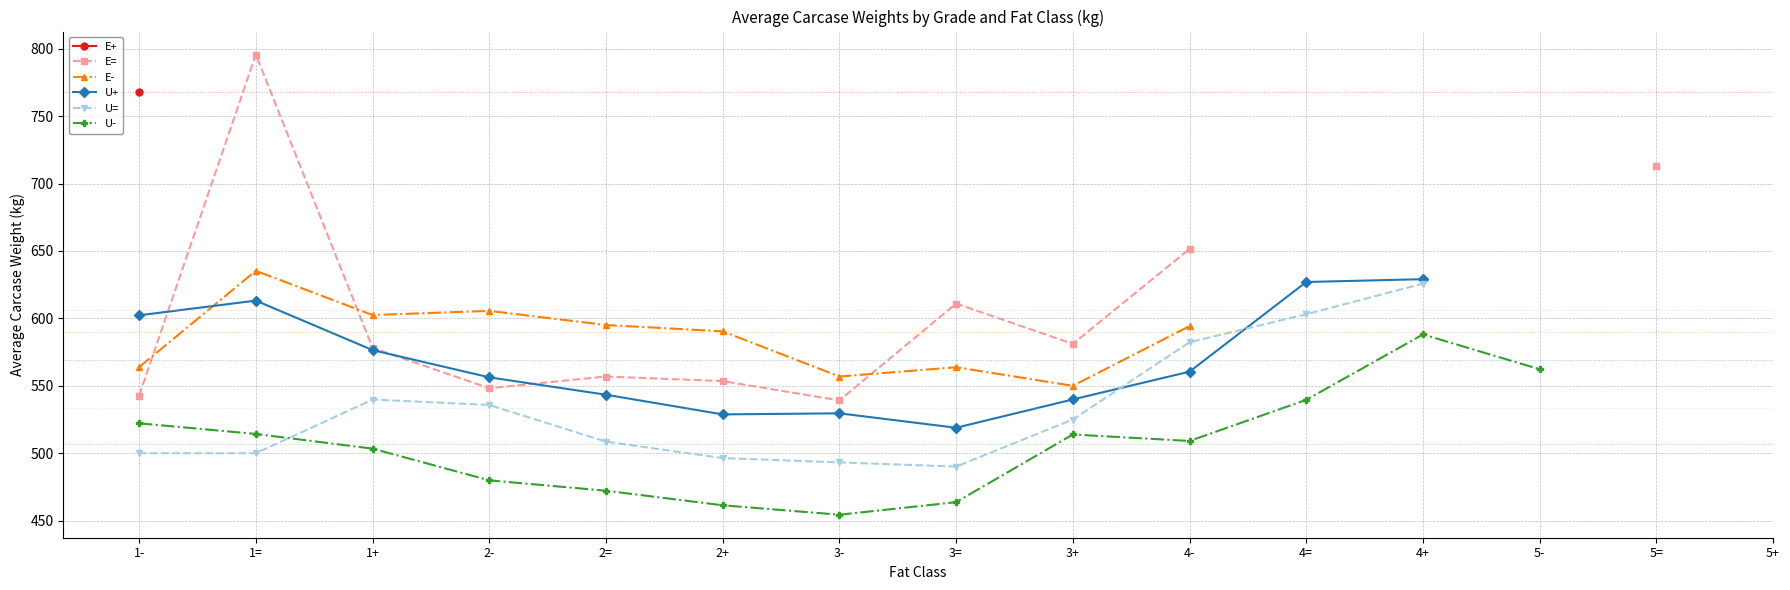

Where is the first local maximum for U-?

3+